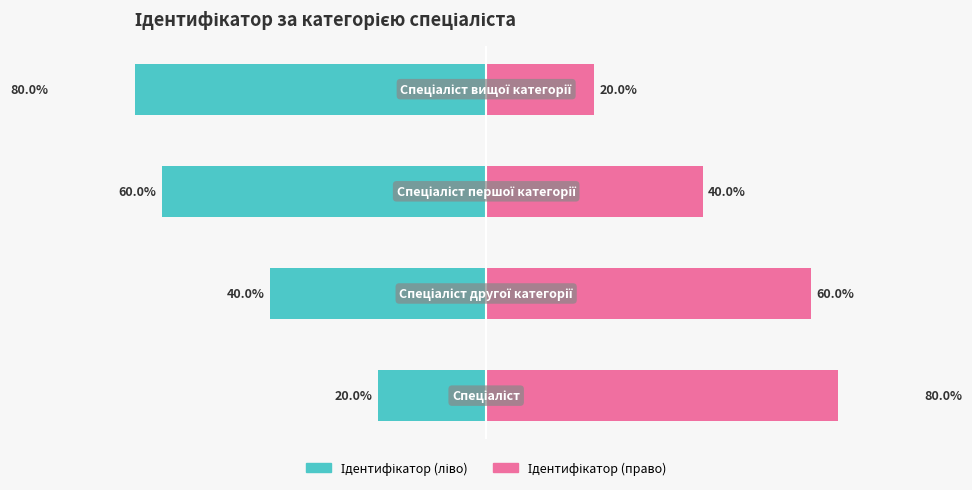

Count the number of data series in this chart.

2